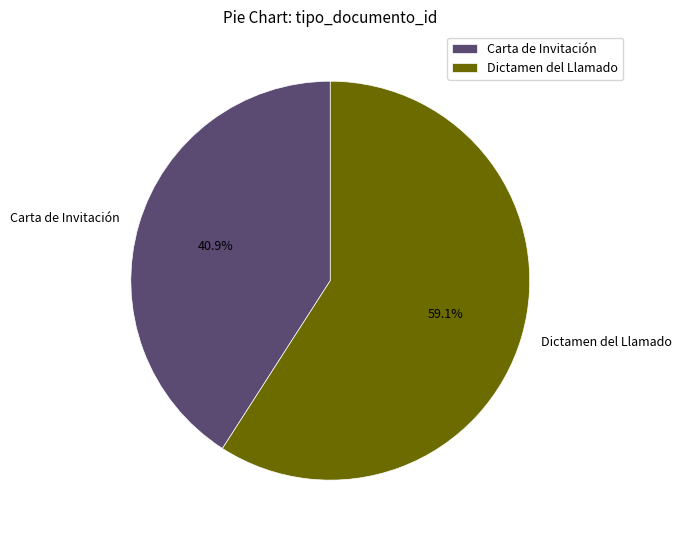

Rank the categories by value from highest to lowest.

Dictamen del Llamado, Carta de Invitación